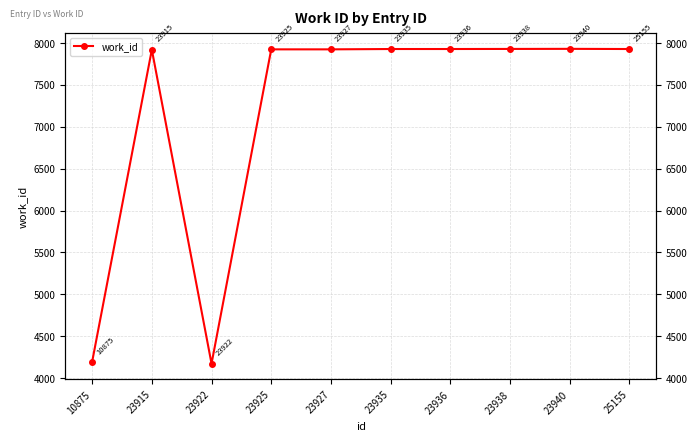

Reading left to right, transcribe all the data shown in this chart.

10875=4195	23915=7921	23922=4173	23925=7925	23927=7925	23935=7929	23936=7929	23938=7930	23940=7931	25155=7929